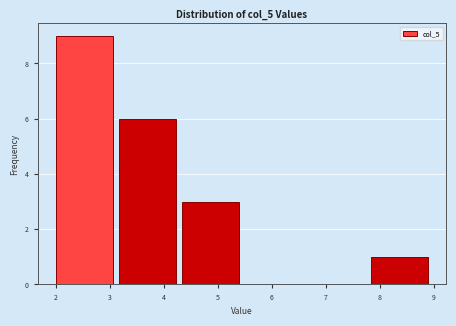

Reading left to right, transcribe this chart: for each bar, give the range it covers on the x-axis and its height. Neither the bar edges nor the heights are printed on the chart, so give them approximately, as read against the axes.

2.0 to 3.2: 9
3.2 to 4.3: 6
4.3 to 5.5: 3
5.5 to 6.7: 0
6.7 to 7.8: 0
7.8 to 9.0: 1